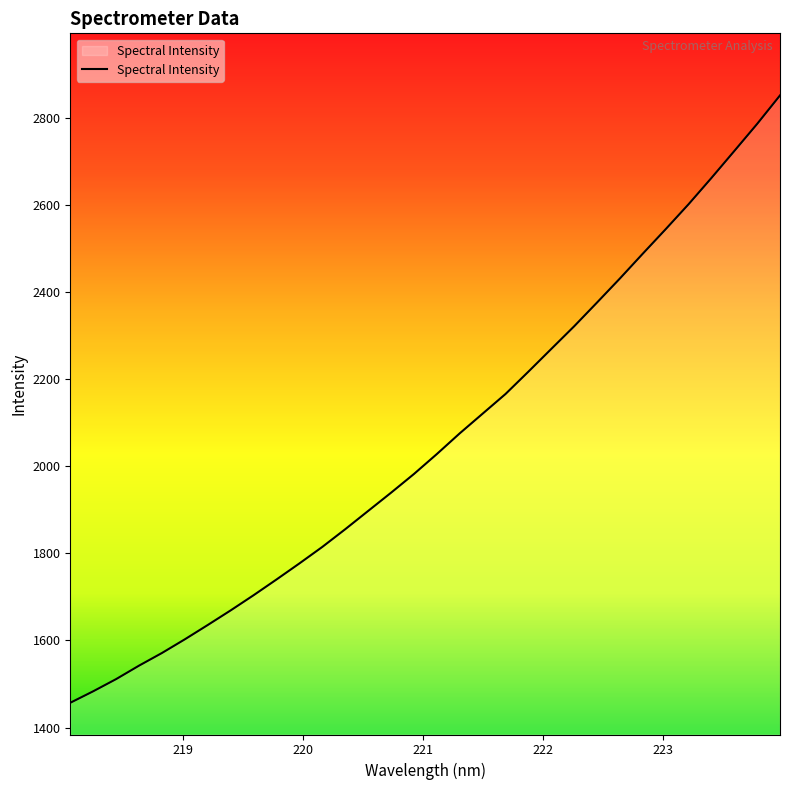

What is the minimum value shown in the chart?

1456.8